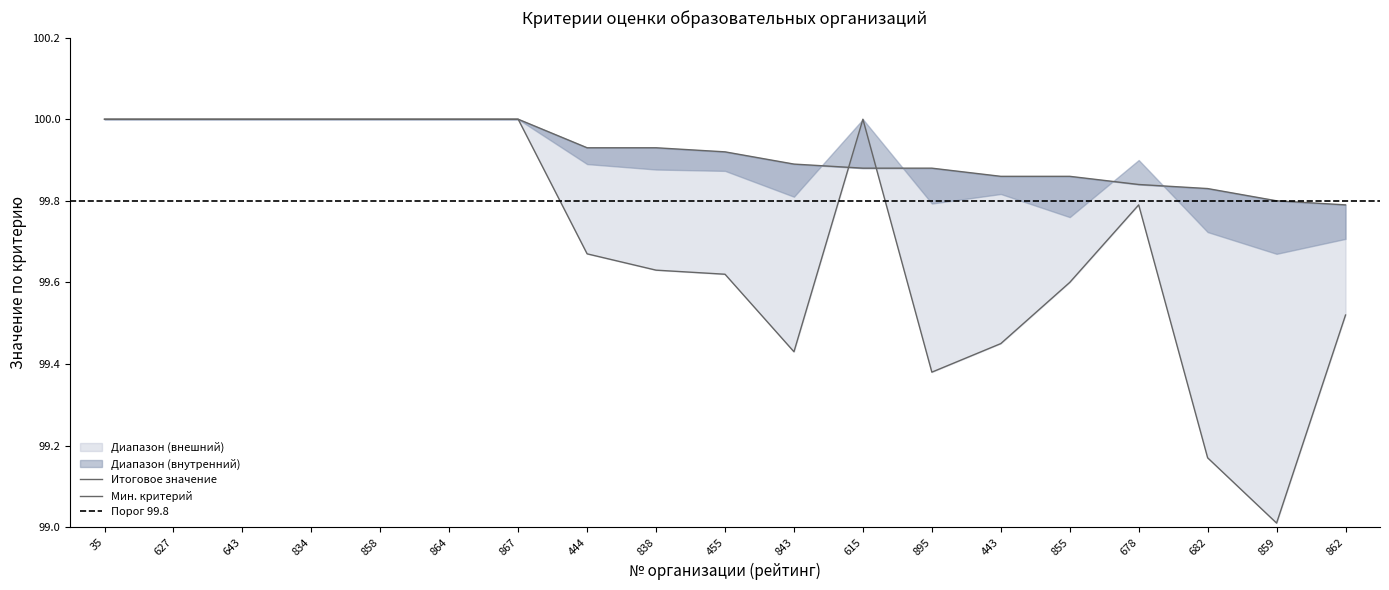

What is the total value across all series at 895?

399.3